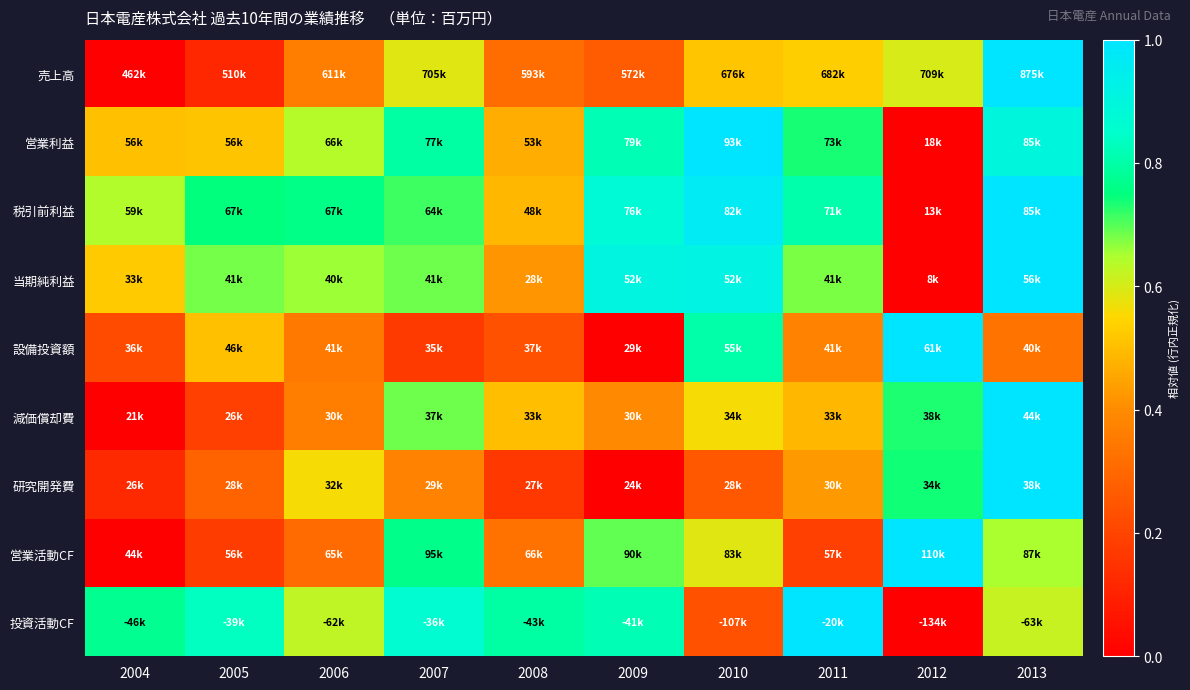

At how many categories does at least one series exceed 0?

10